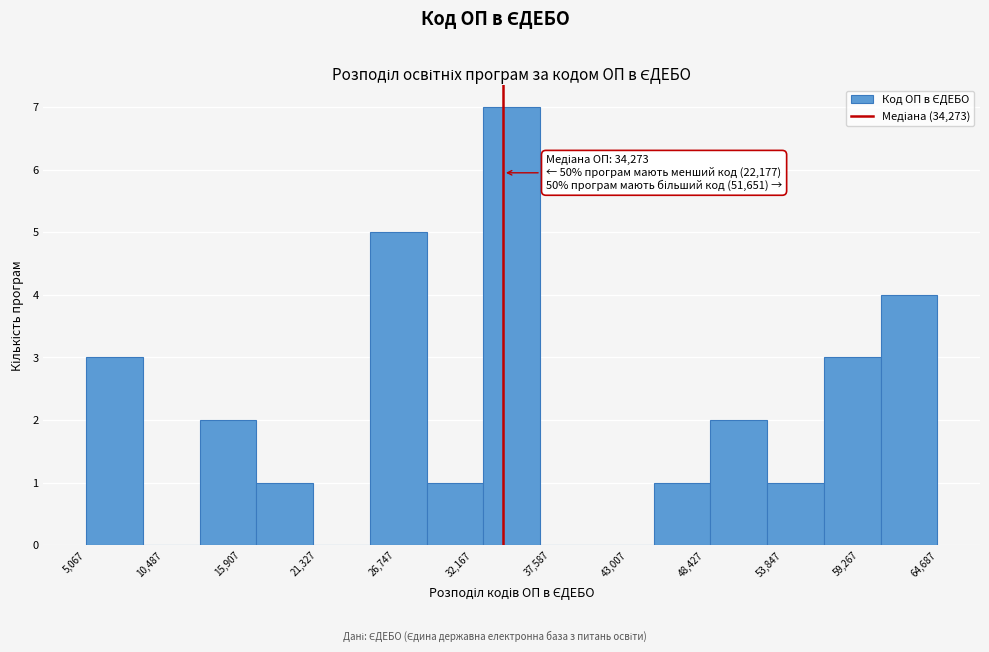

Around what value on the x-axis is the tallest bar? Give the approximate position of its centre, as read against the axis.

35000